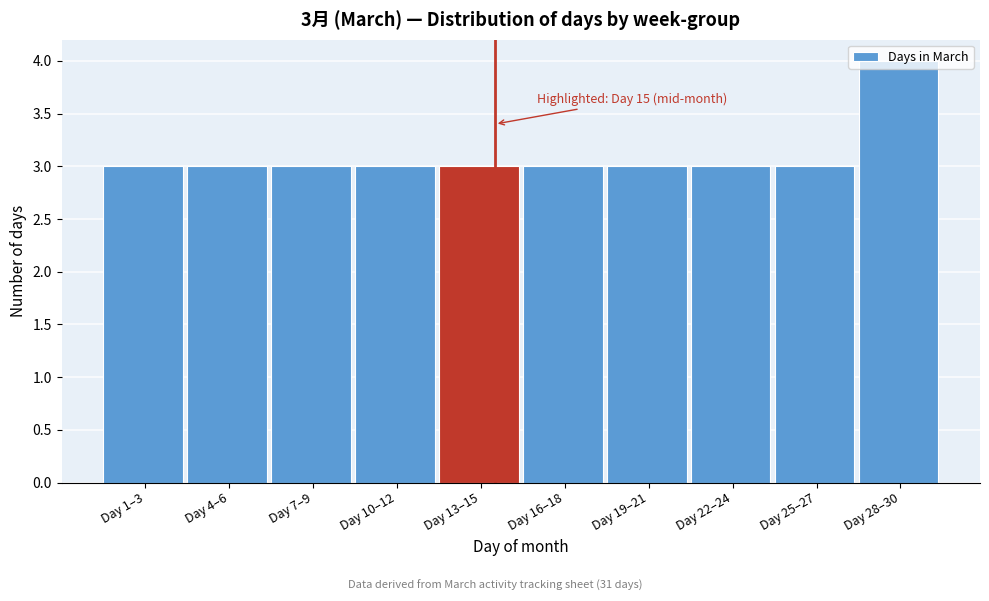

The value at Day 7–9 is 1. True or false?

False